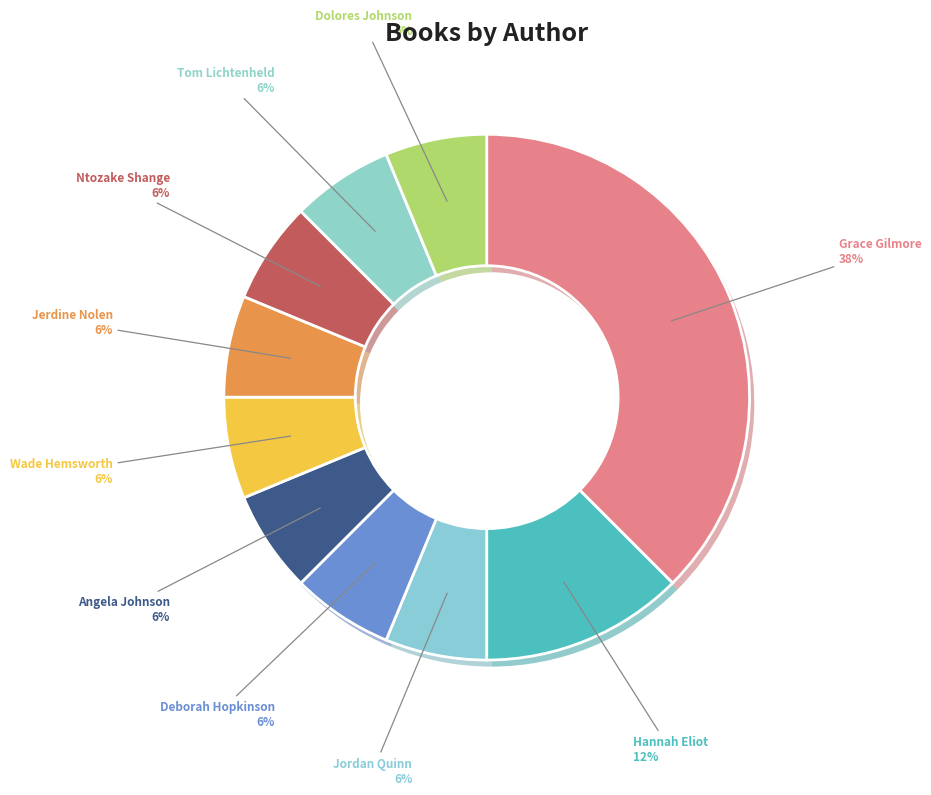

True or false: Angela Johnson accounts for 1% of the total.

False